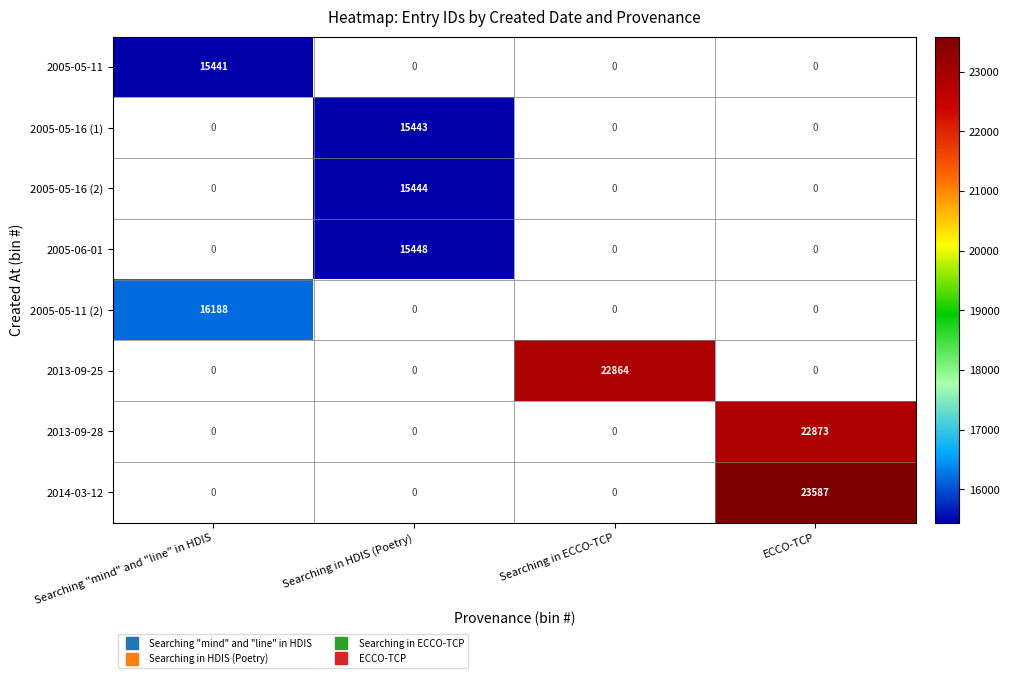

True or false: 2005-05-11 (2) has a value of 16188.0 at Searching "mind" and "line" in HDIS.

True